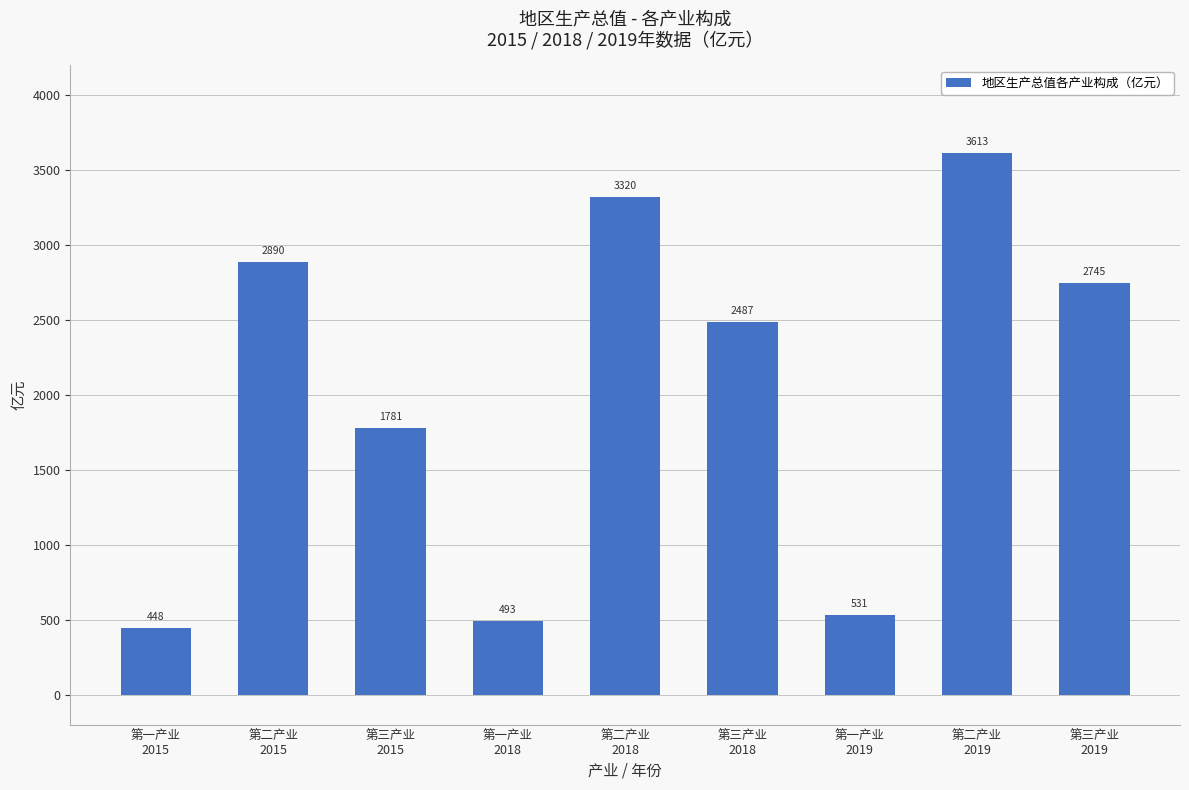

Between 第三产业
2019 and 第三产业
2015, which is larger?

第三产业
2019